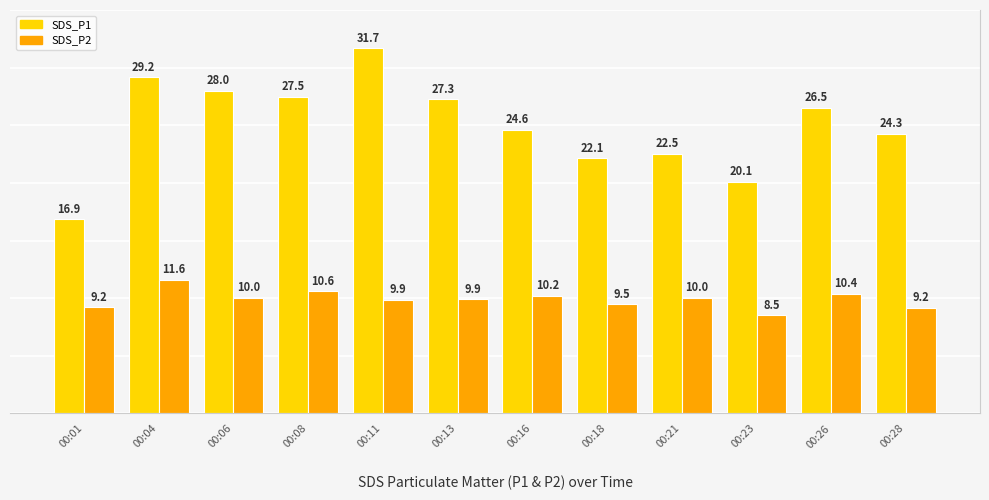

Which category has the highest value across all series?

00:11